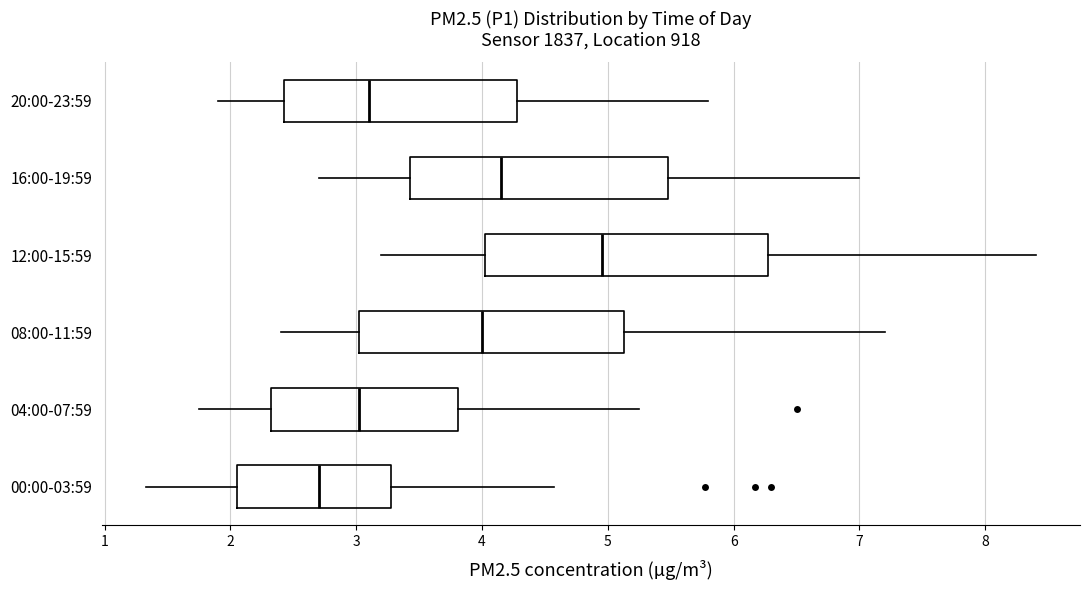

Reading bottom to top, transcribe this box plot: for each box, give where its median line is, the range the box spans, and where its two whiskers end, as read against the x-axis. The values are not printed on the chart, so give them approximately, as read against the axis.

00:00-03:59: median 2.7, box 2.1 to 3.3, whiskers 1.3 to 4.6
04:00-07:59: median 3.0, box 2.3 to 3.8, whiskers 1.8 to 5.3
08:00-11:59: median 4.0, box 3.0 to 5.1, whiskers 2.4 to 7.2
12:00-15:59: median 5.0, box 4.0 to 6.3, whiskers 3.2 to 8.4
16:00-19:59: median 4.2, box 3.4 to 5.5, whiskers 2.7 to 7.0
20:00-23:59: median 3.1, box 2.4 to 4.3, whiskers 1.9 to 5.8